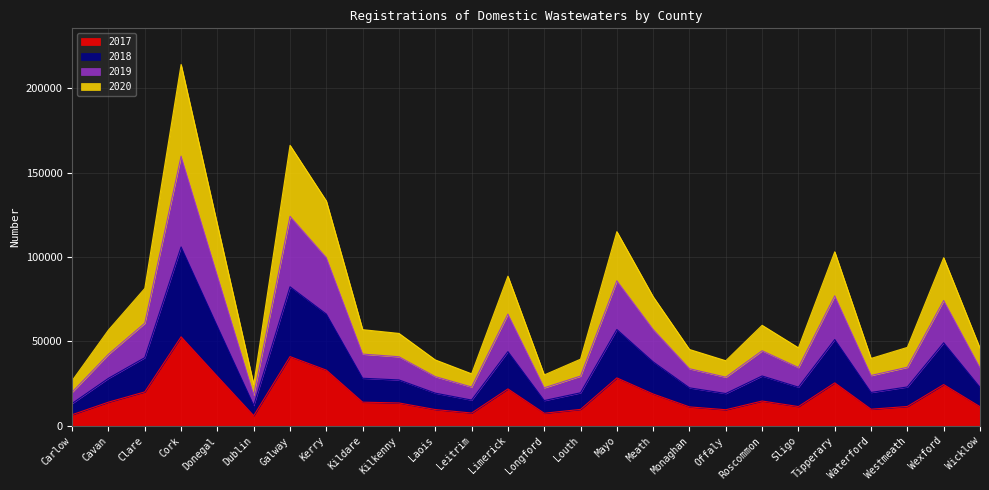

Which has a higher value, Clare or Kilkenny?

Clare